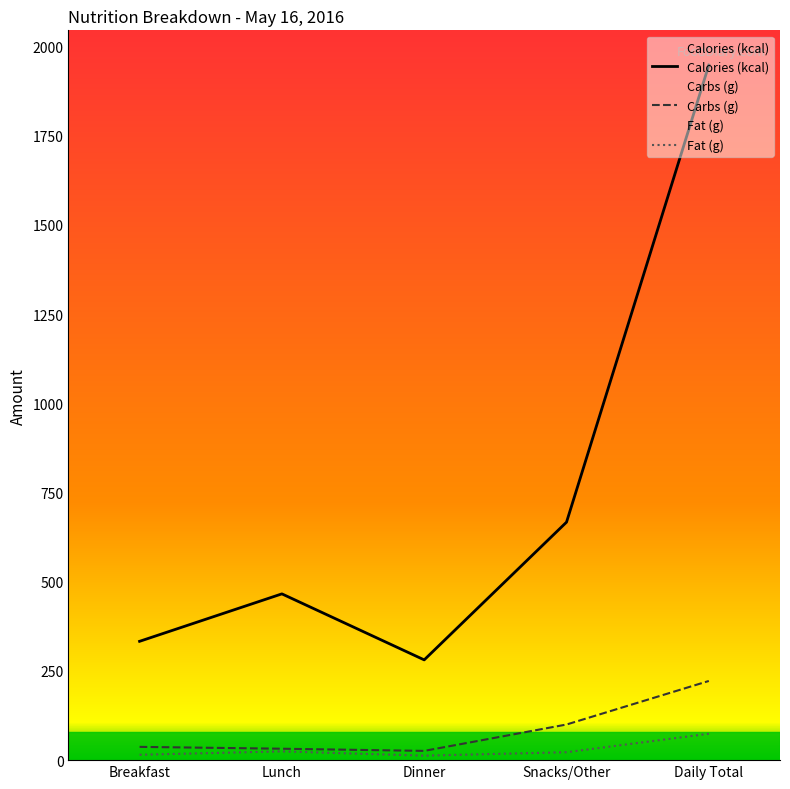

At which category is the sum across all series the highest?

Daily Total